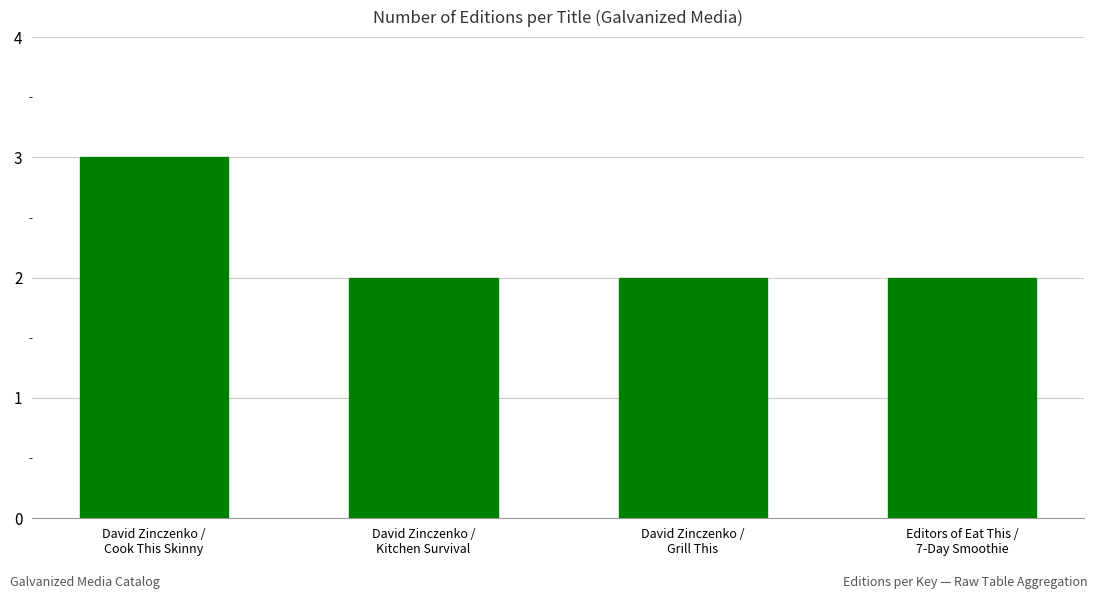

Reading left to right, list all the values displayed in this chart.

3	2	2	2